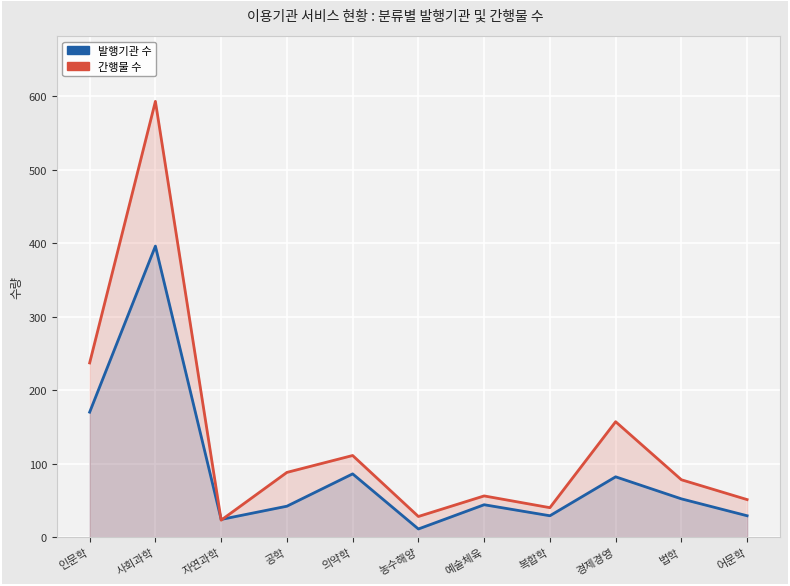

What is the sum of all 간행물 수 values?

1462